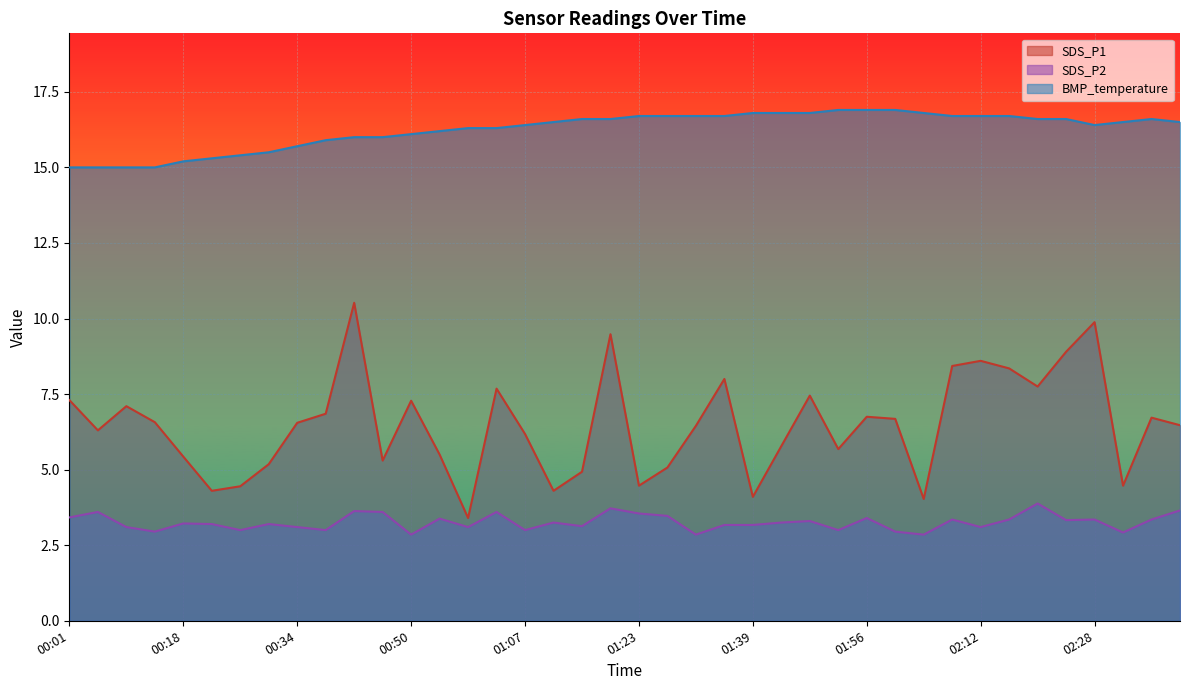

At which category is the sum across all series the highest?

00:42